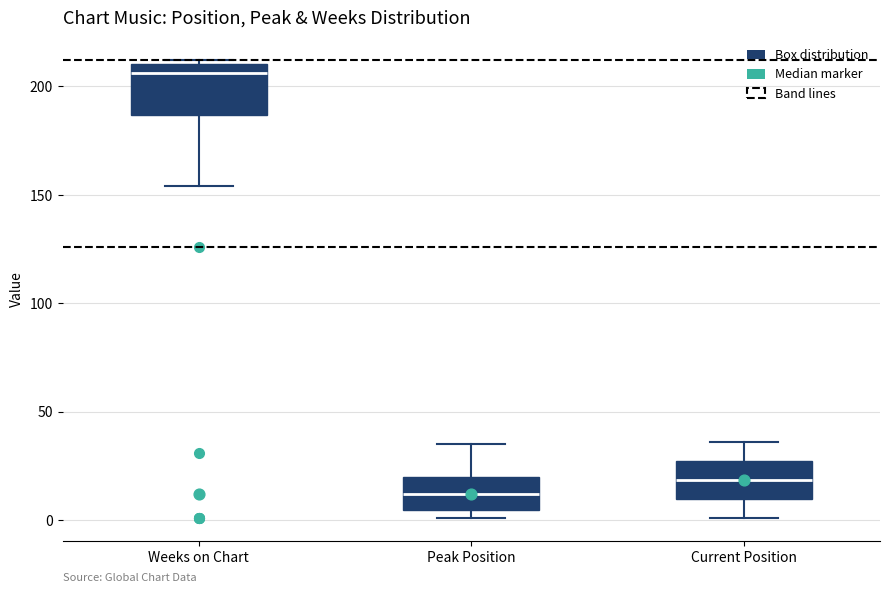

Which box is the tallest, from its lower edge to its upper edge?

Weeks on Chart